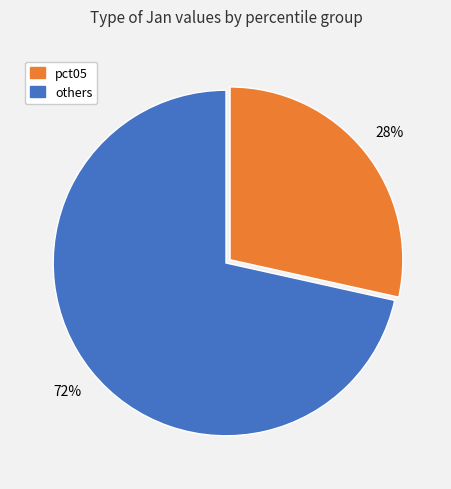

Count the number of slices in the pie.

2